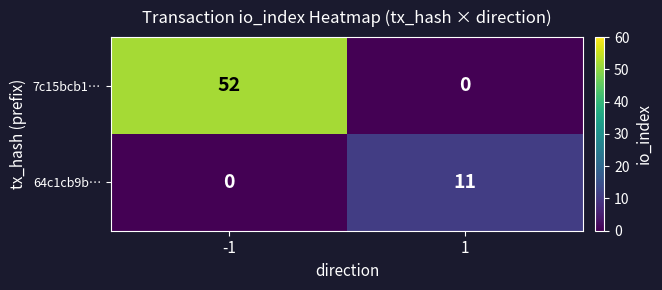

At how many categories does at least one series exceed 15?

1